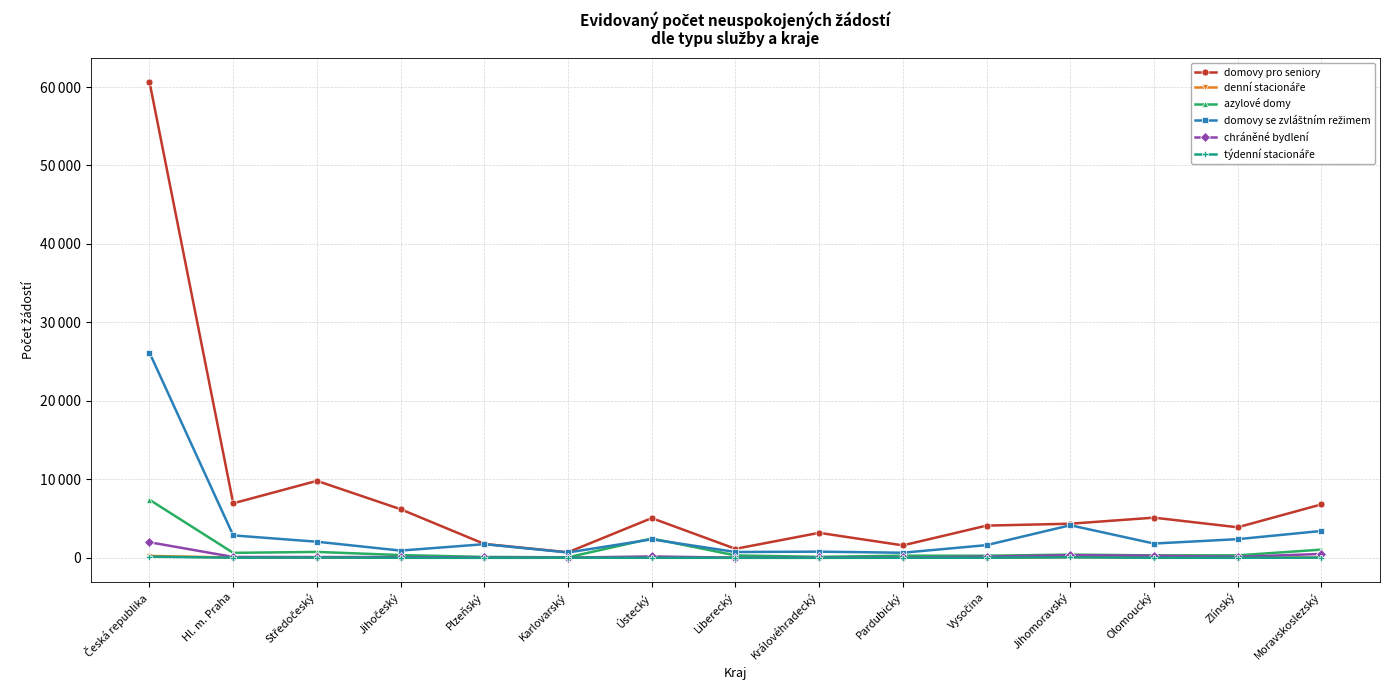

Is it true that denní stacionáře equals 15 at Pardubický?

False